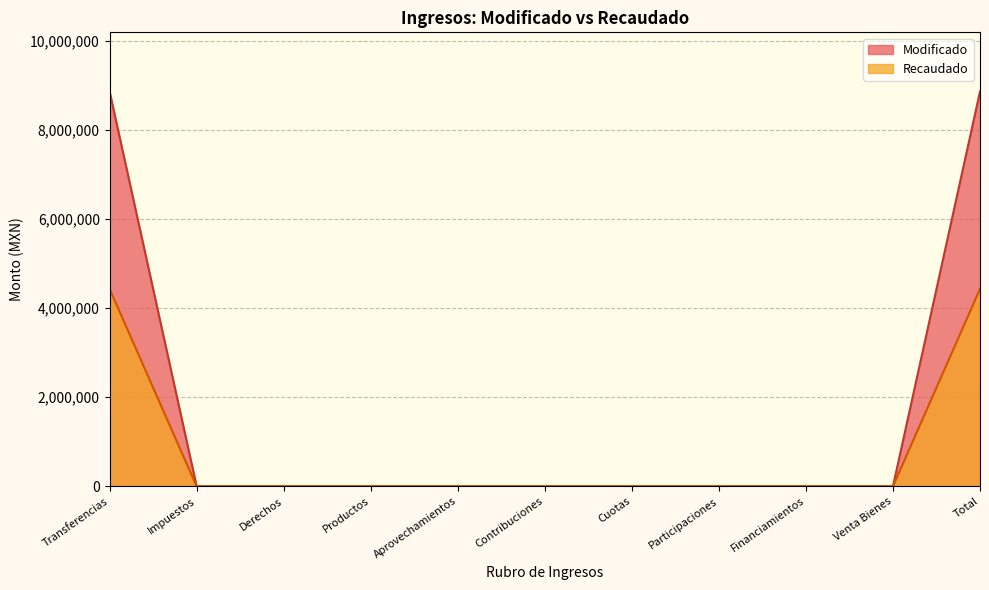

How many data points in Modificado are above 0?

2